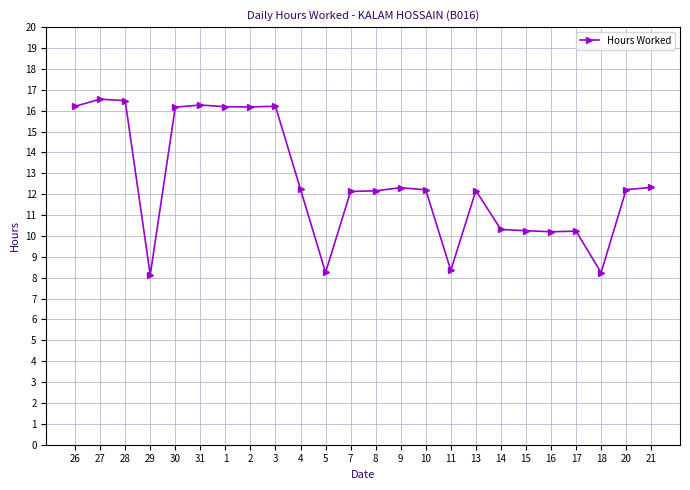

Count the number of data series in this chart.

1